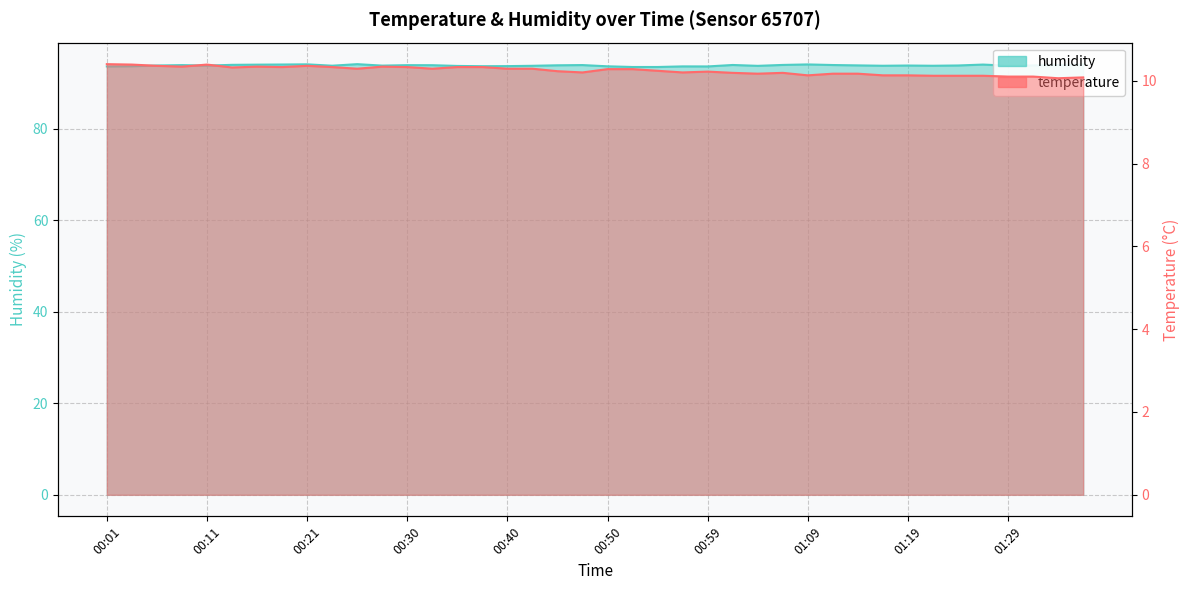

How many interior local valleys does the temperature series have?

10